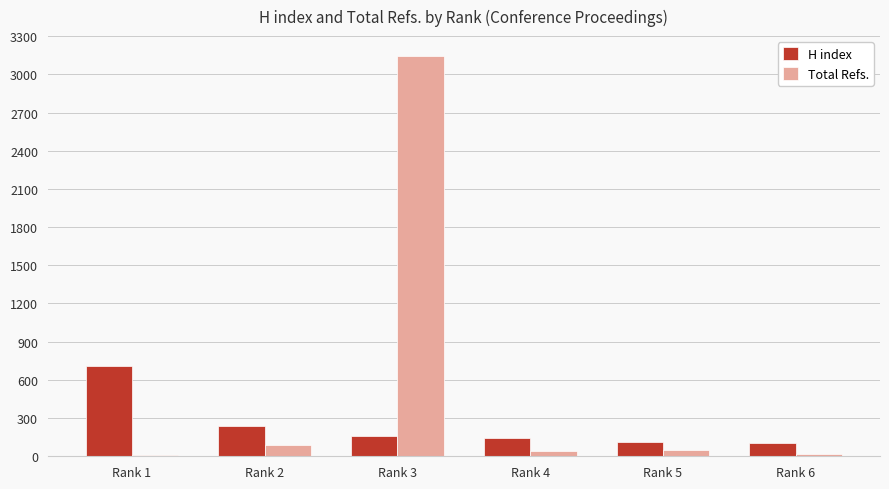

The value of Total Refs. at Rank 3 is 1212. True or false?

False